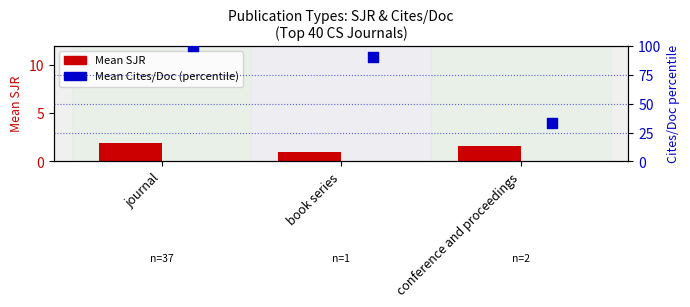

At how many categories does at least one series exceed 86?

2